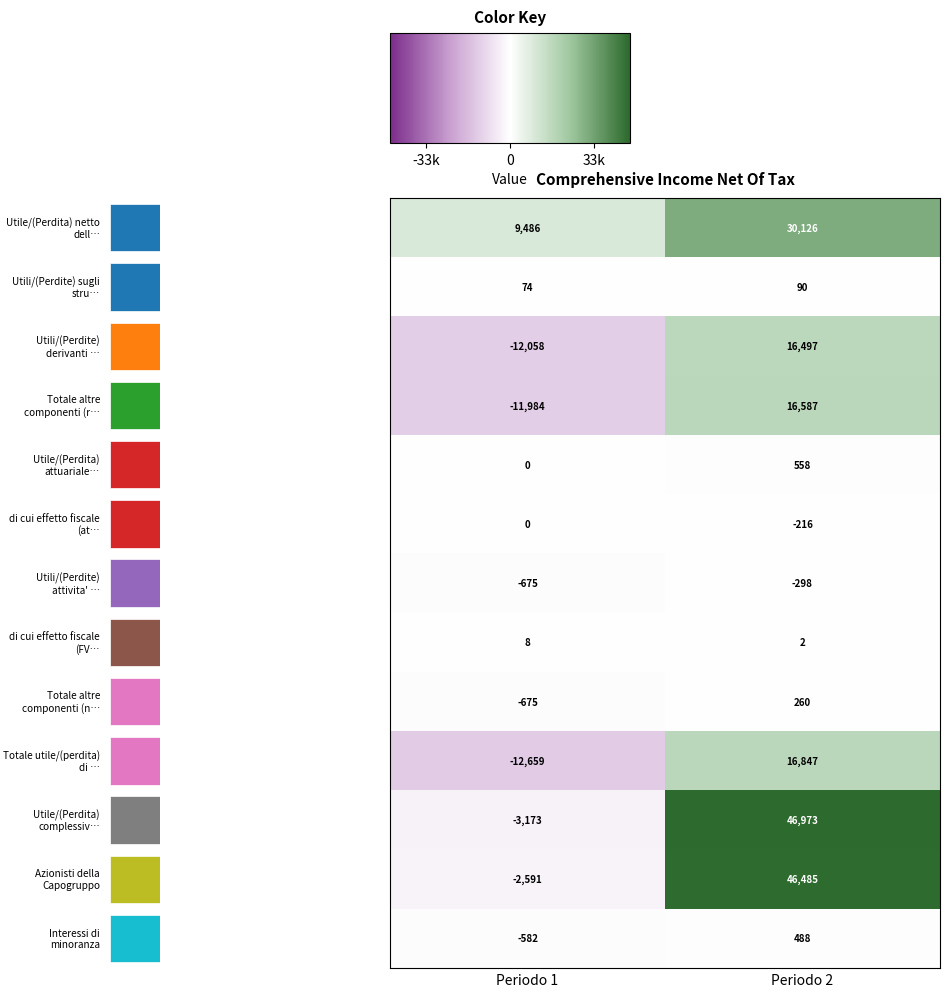

The 12 series shows -952 at Periodo 1. True or false?

False